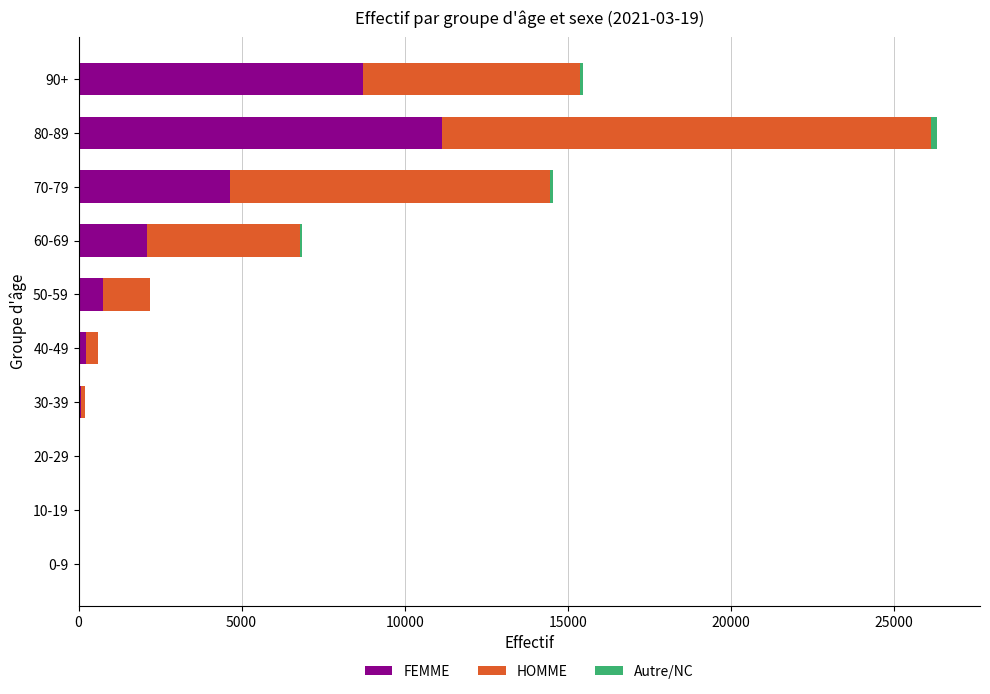

What is the highest value of the FEMME series?

11154